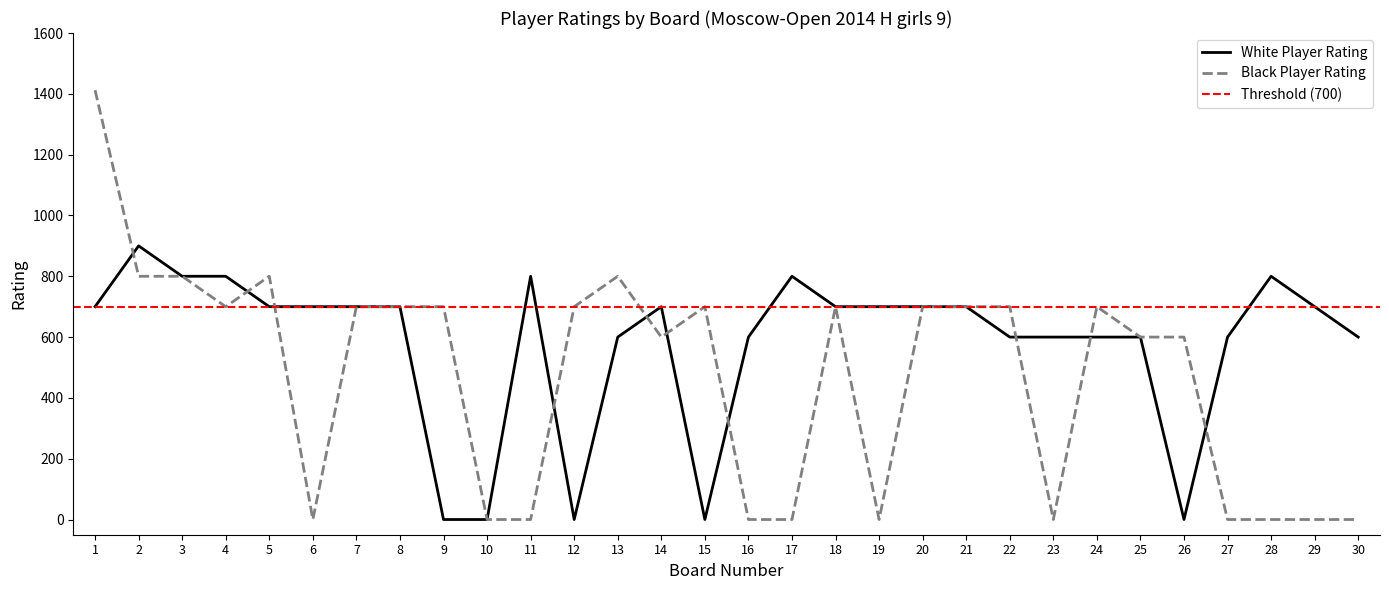

True or false: White Player Rating has a value of 1337 at 28.

False